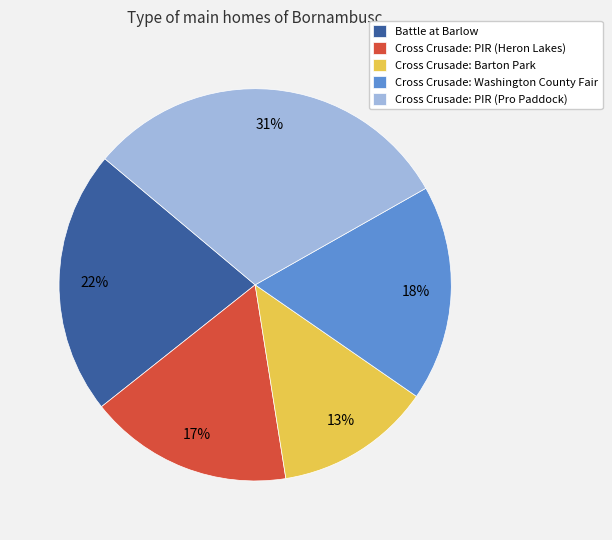

How many segments does this pie chart have?

5